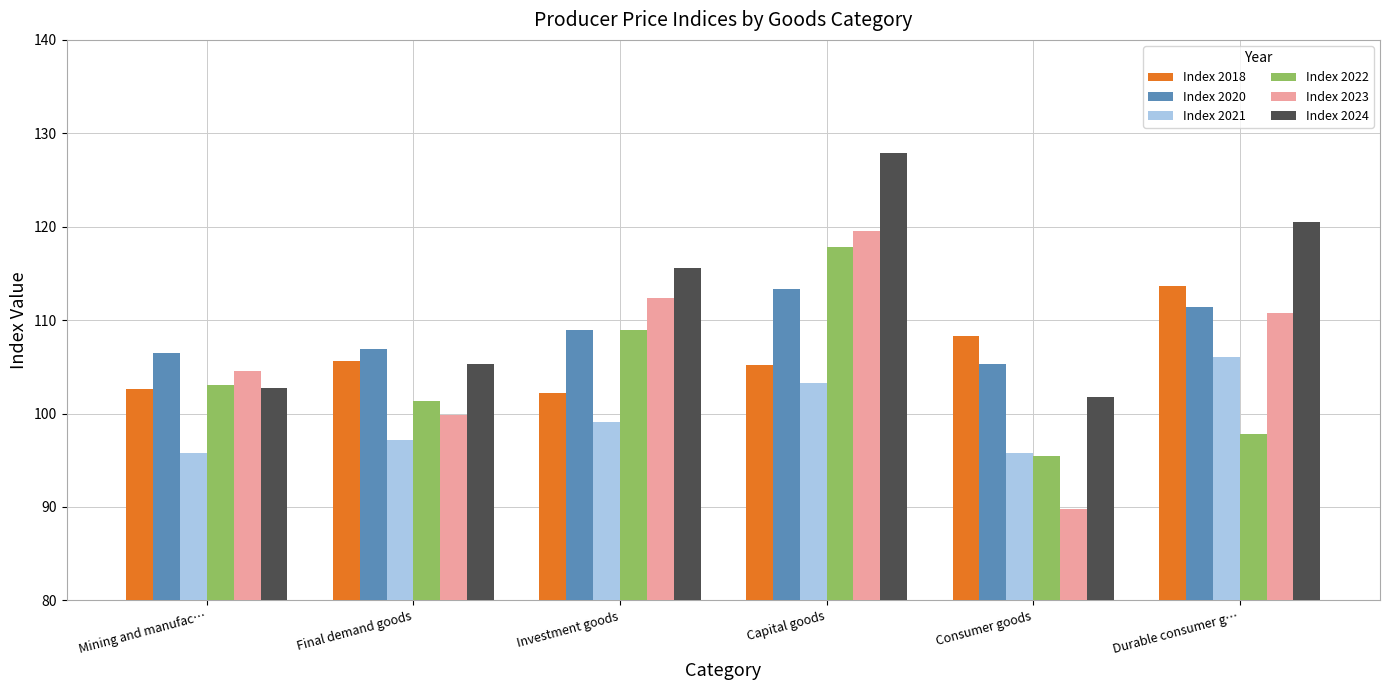

Reading left to right, transcribe all the data shown in this chart.

Index 2018: 102.6	105.6	102.2	105.2	108.3	113.7
Index 2020: 106.5	106.9	108.9	113.3	105.3	111.4
Index 2021: 95.8	97.2	99.1	103.3	95.8	106.1
Index 2022: 103.0	101.3	108.9	117.8	95.4	97.8
Index 2023: 104.5	99.8	112.4	119.5	89.8	110.8
Index 2024: 102.7	105.3	115.6	127.9	101.8	120.5